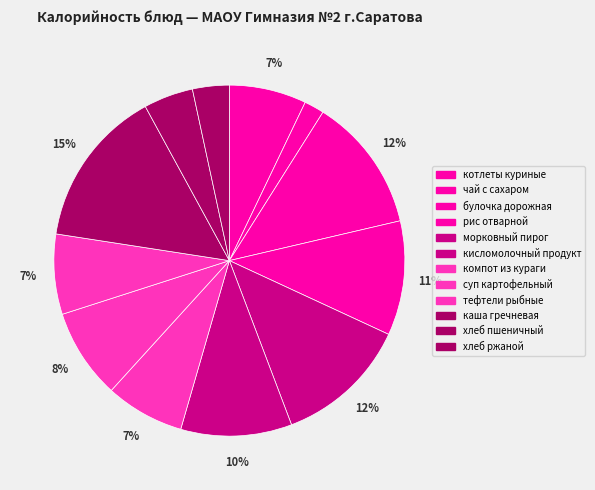

Count the number of slices in the pie.

12